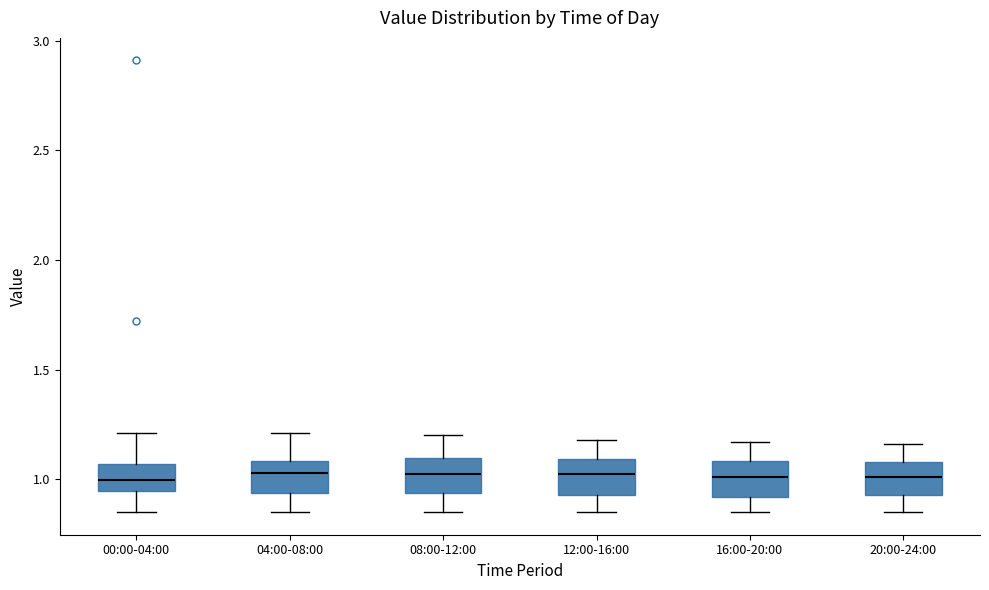

Reading left to right, transcribe this box plot: for each box, give where its median line is, the range the box spans, and where its two whiskers end, as read against the y-axis. The values are not printed on the chart, so give them approximately, as read against the axis.

00:00-04:00: median 1.00, box 0.95 to 1.05, whiskers 0.85 to 1.20
04:00-08:00: median 1.05, box 0.95 to 1.10, whiskers 0.85 to 1.20
08:00-12:00: median 1.05, box 0.95 to 1.10, whiskers 0.85 to 1.20
12:00-16:00: median 1.05, box 0.95 to 1.10, whiskers 0.85 to 1.20
16:00-20:00: median 1.00, box 0.90 to 1.10, whiskers 0.85 to 1.15
20:00-24:00: median 1.00, box 0.95 to 1.10, whiskers 0.85 to 1.15